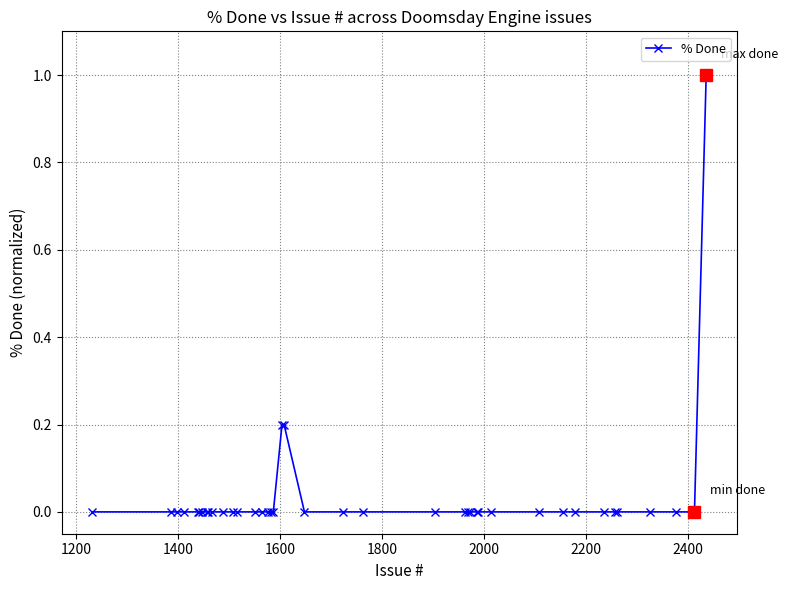

What is the difference between the maximum and second lowest values?

1.0